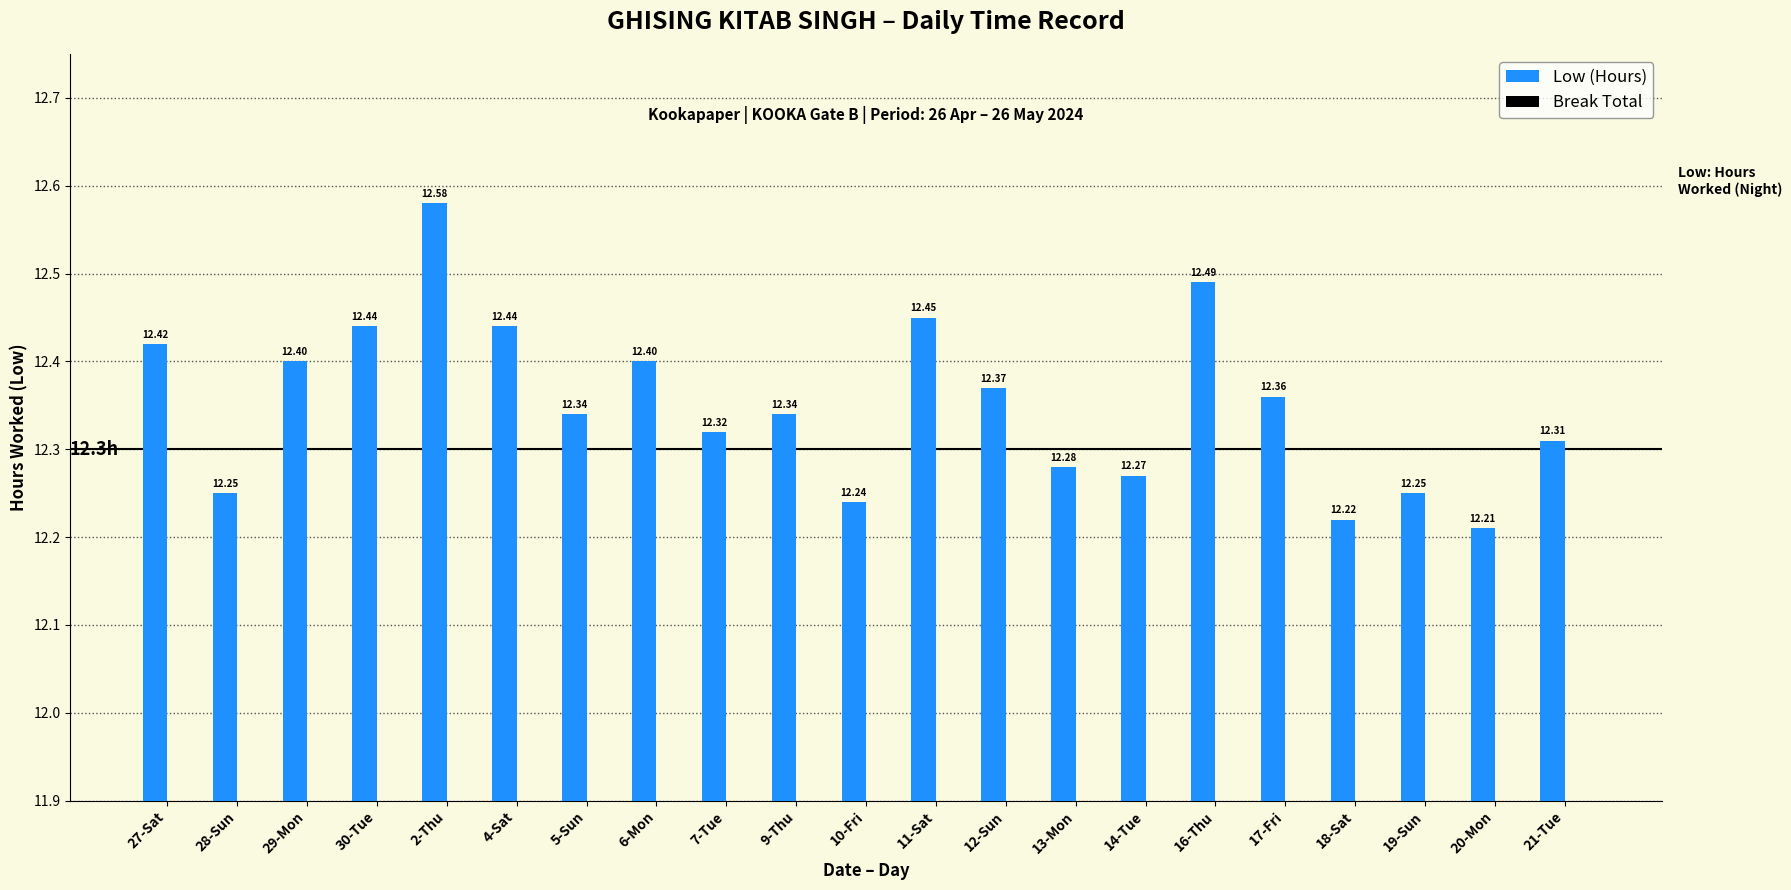

How many bars are there in total?

21